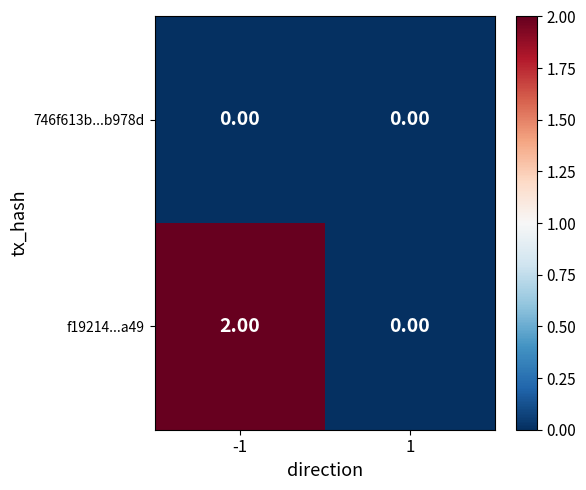

Which series changed the most between -1 and 1?

f19214...a49